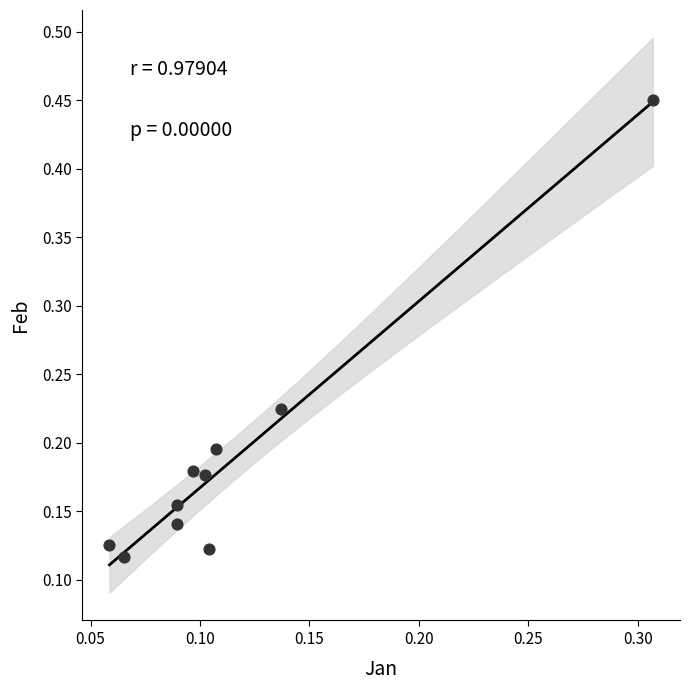

What is the range of Y values (max minus min)?

0.3